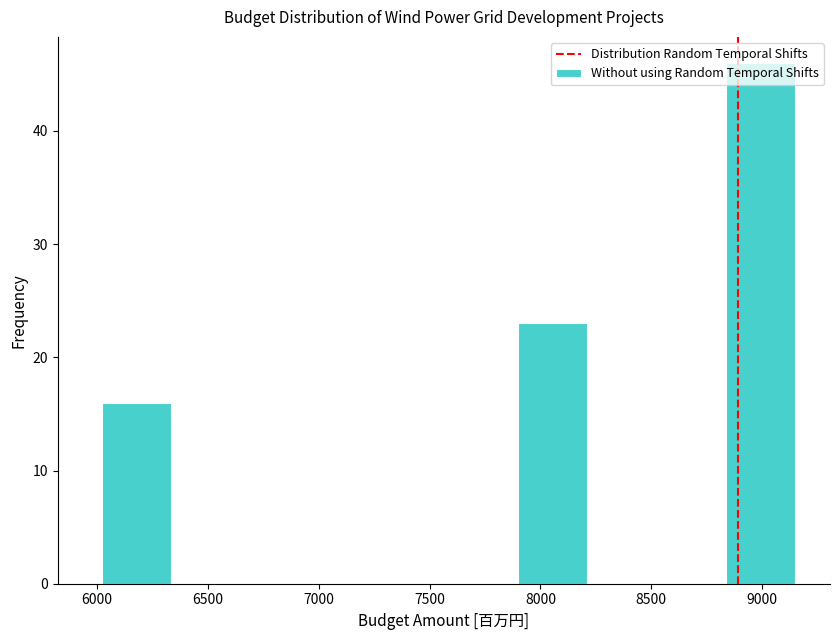

Which range on the x-axis has the tallest bar?

8850 to 9150